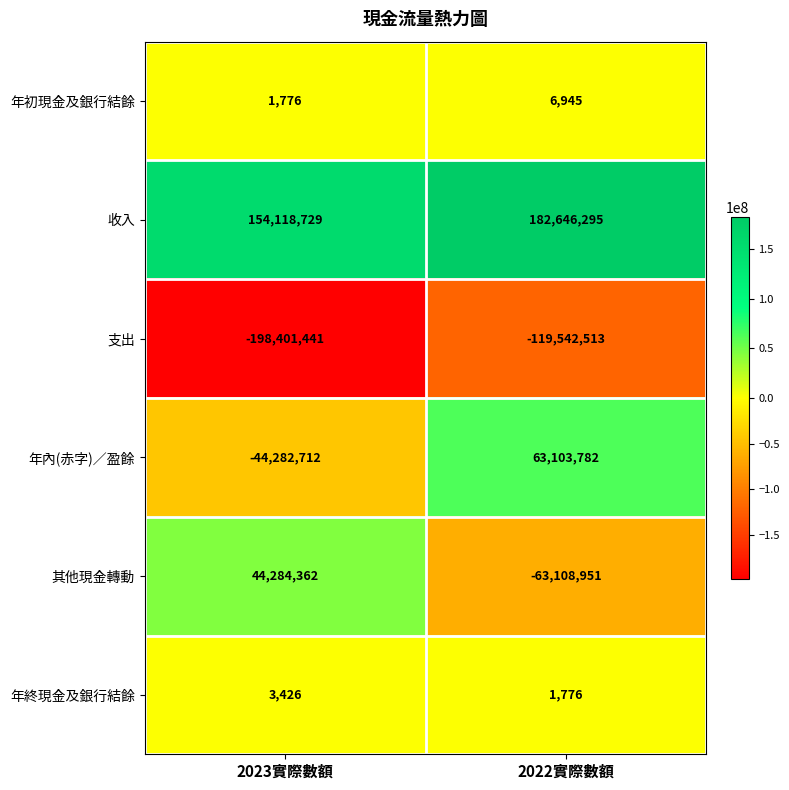

What is the total value across all series at 2023實際數額?

-44275860